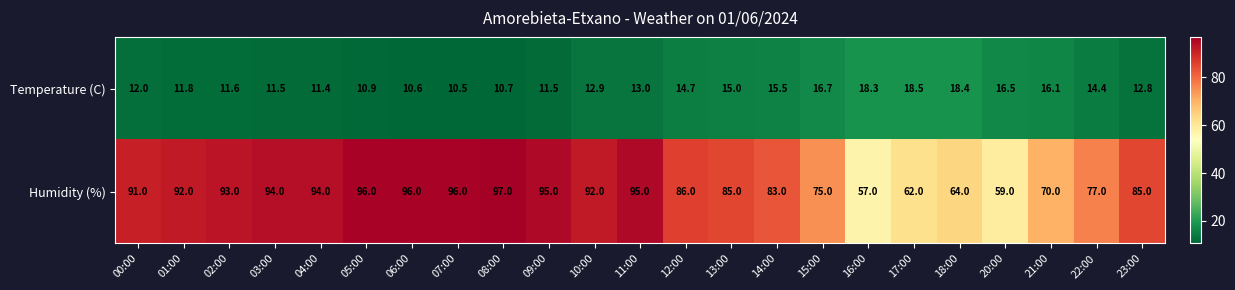

Is it true that Humidity (%) equals 96.0 at 07:00?

True